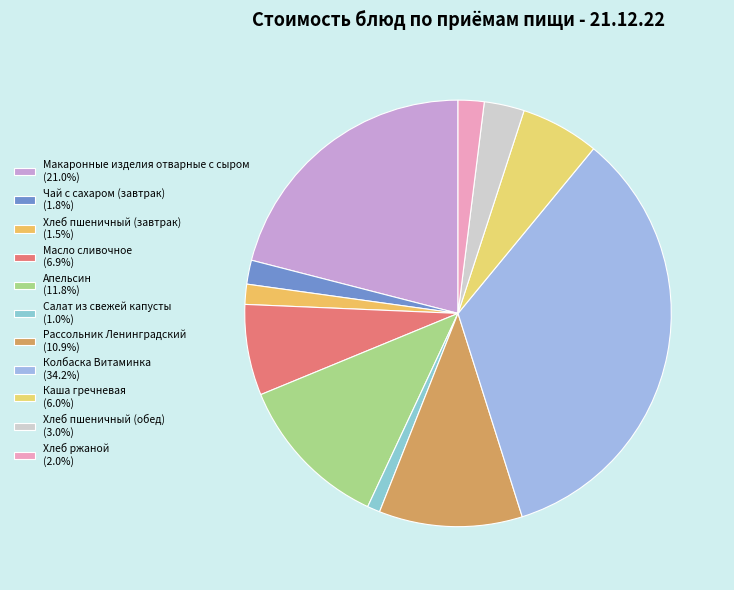

To the nearest percent, what percentage of the pie is Апельсин?

12%